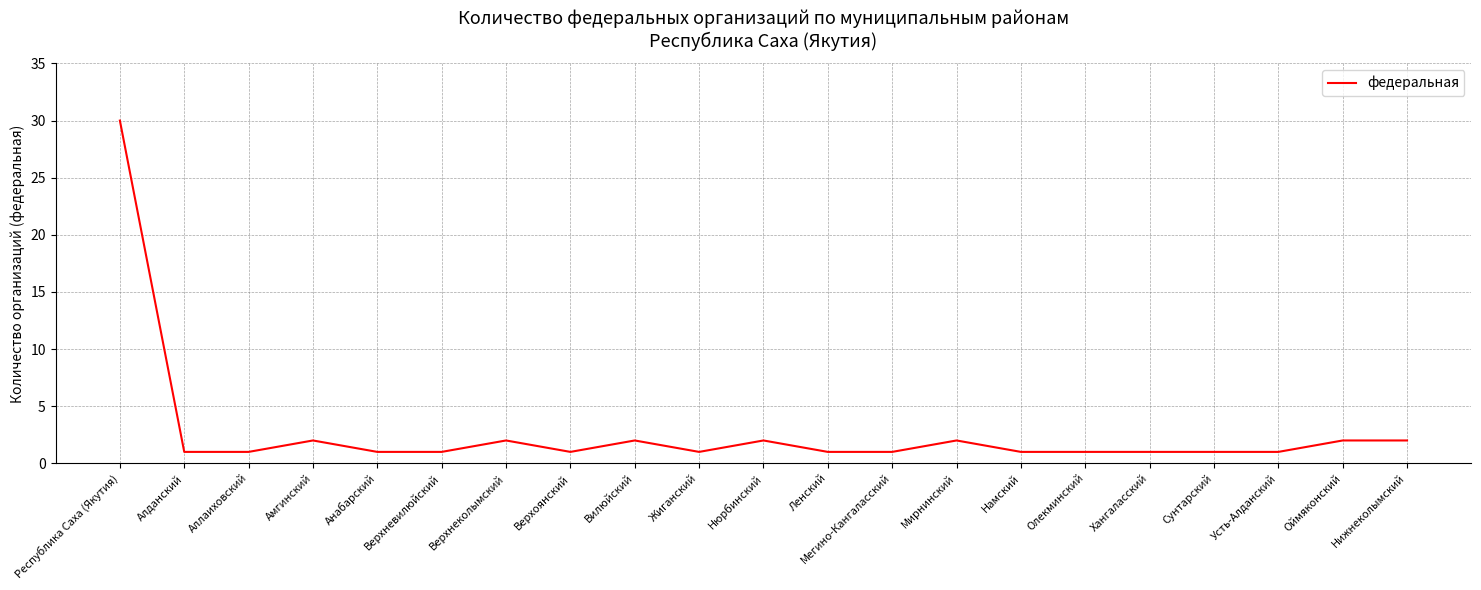

What is the average value?

3